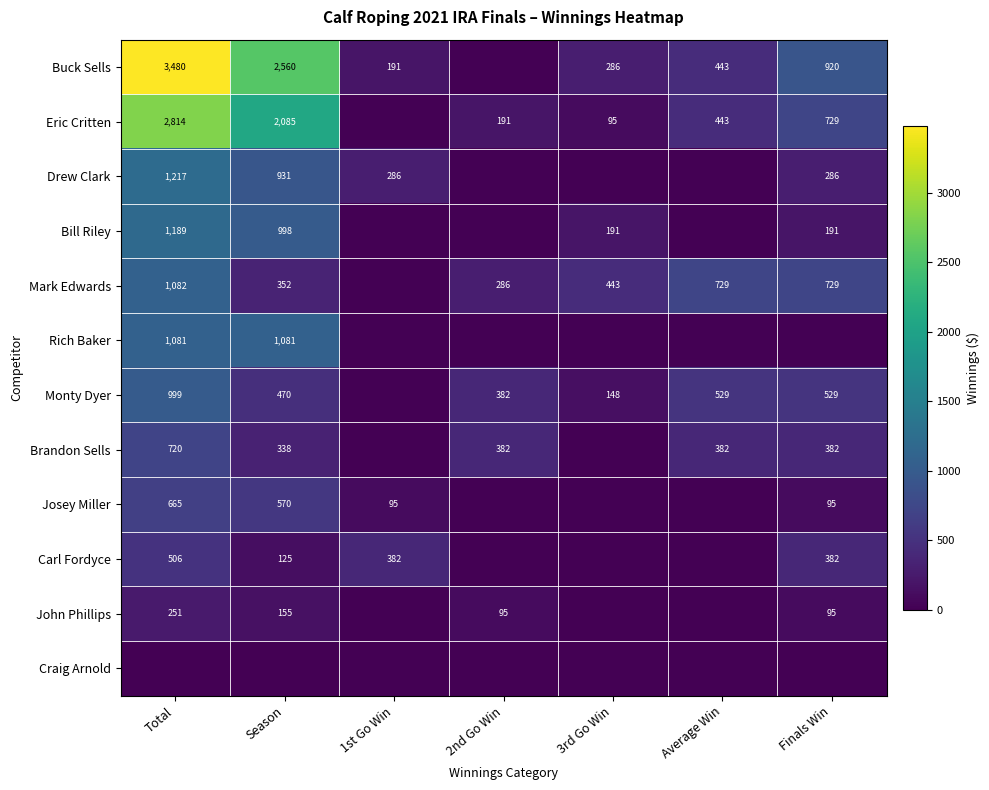

Where is Eric Critten nearest to the value 1407?

Finals Win